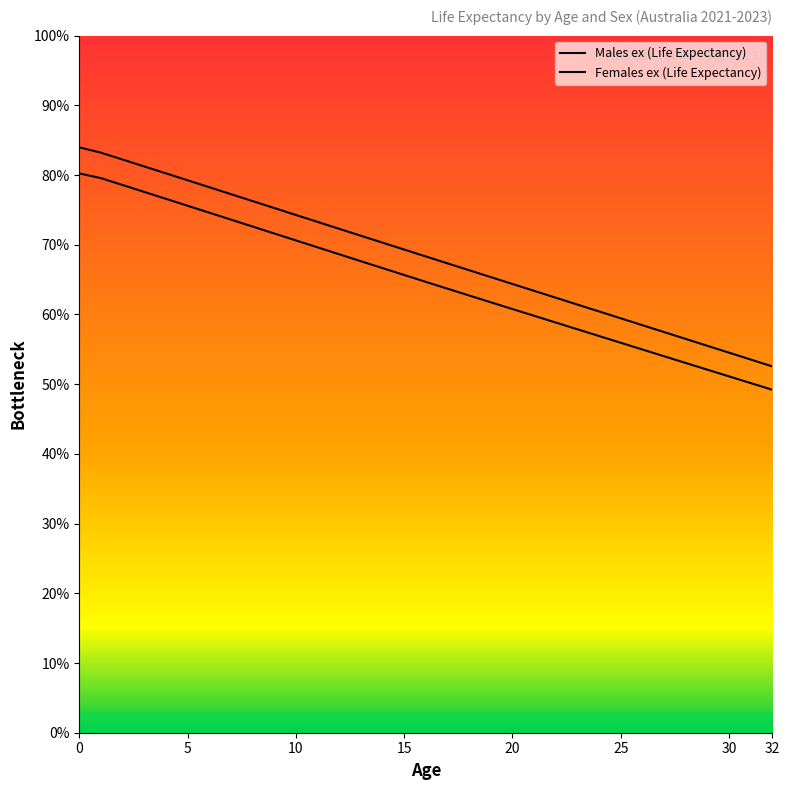

What is the value of the Males ex (Life Expectancy) point at the 5th from the left?

76.6